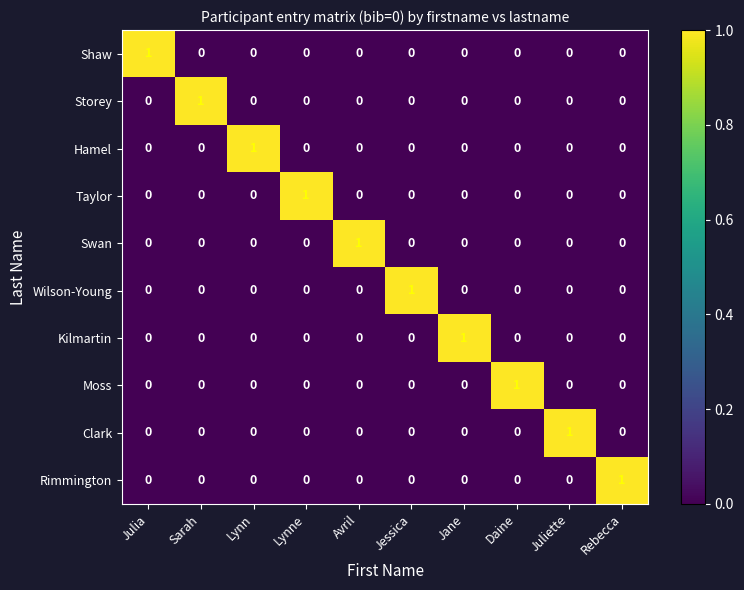

Count the number of data series in this chart.

10